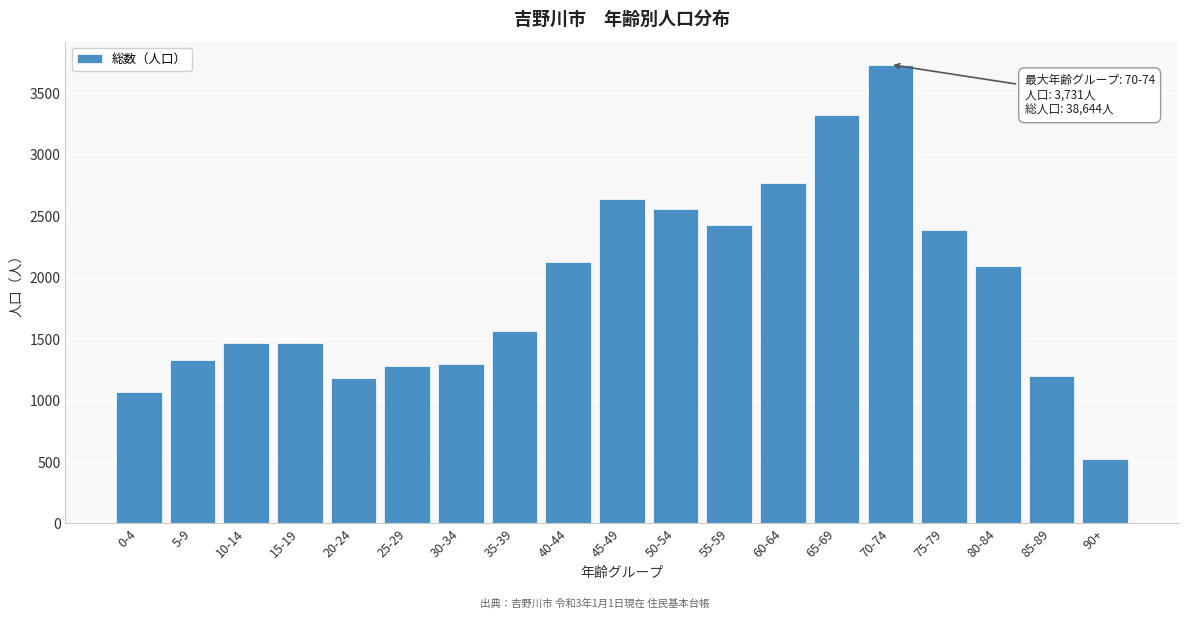

What is the difference between the second highest and second lowest values?

2253